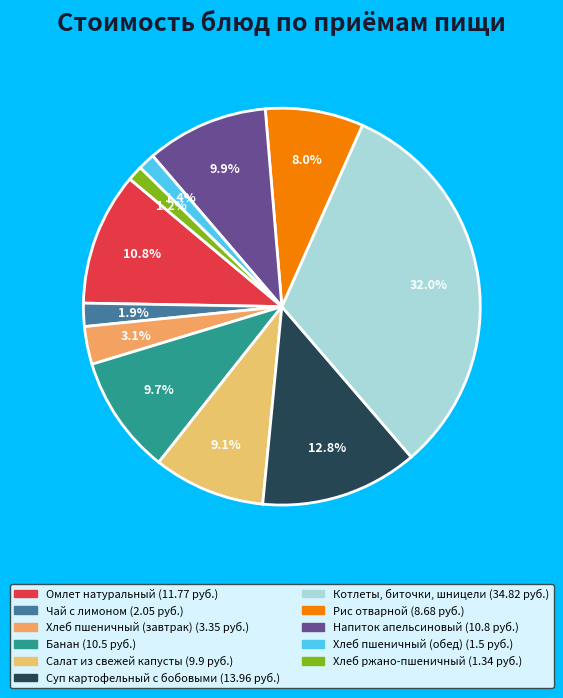

Does any single category account for the majority?

No